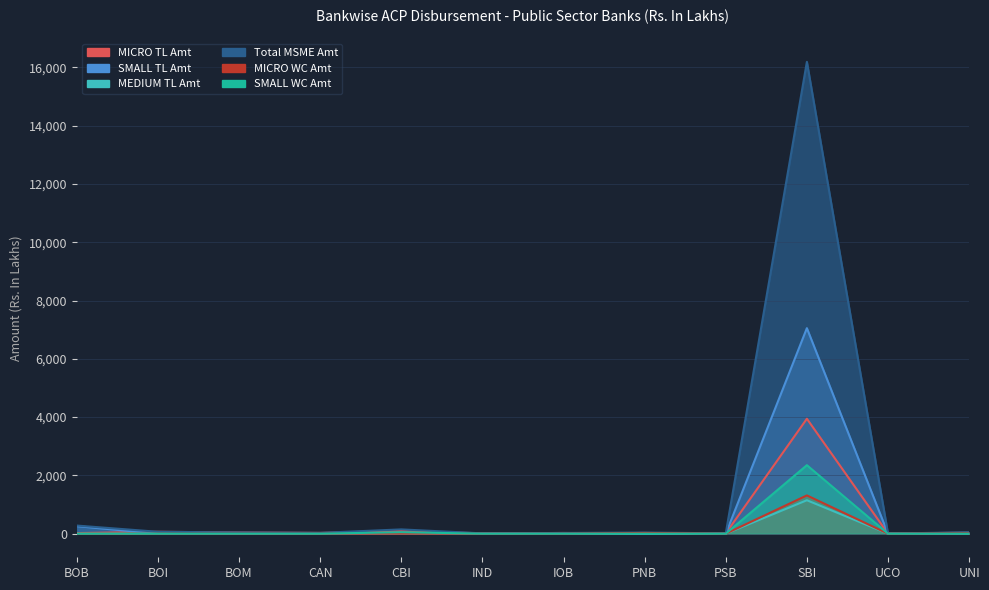

How many interior local peaks does the MEDIUM TL Amt series have?

1